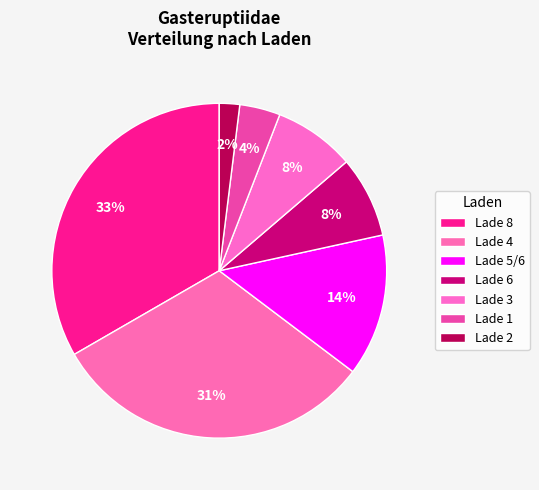

Is it true that Lade 8 is 24% of the pie?

False